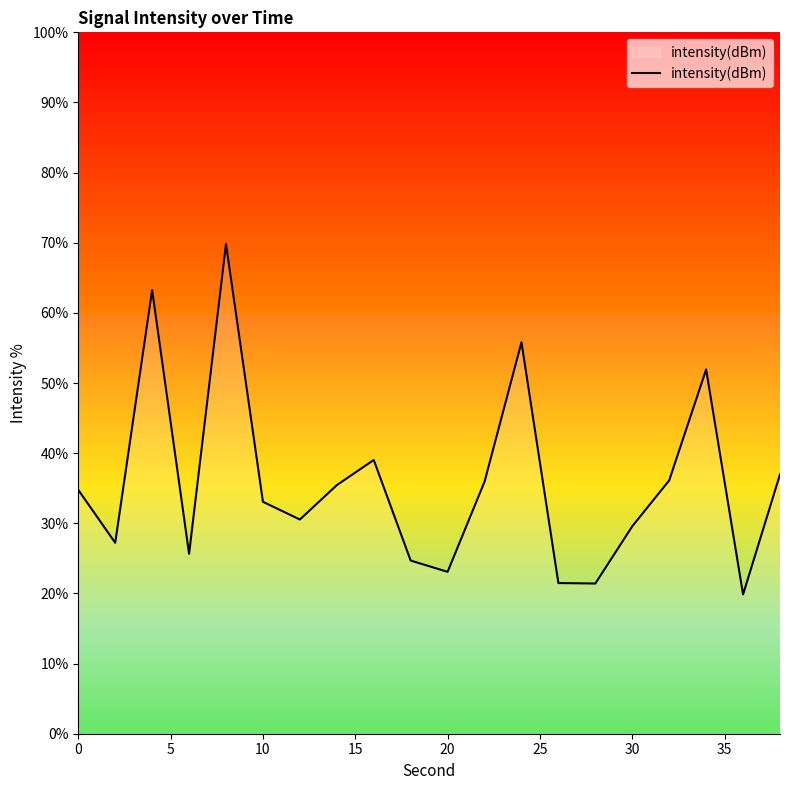

How many lines are shown in the chart?

1